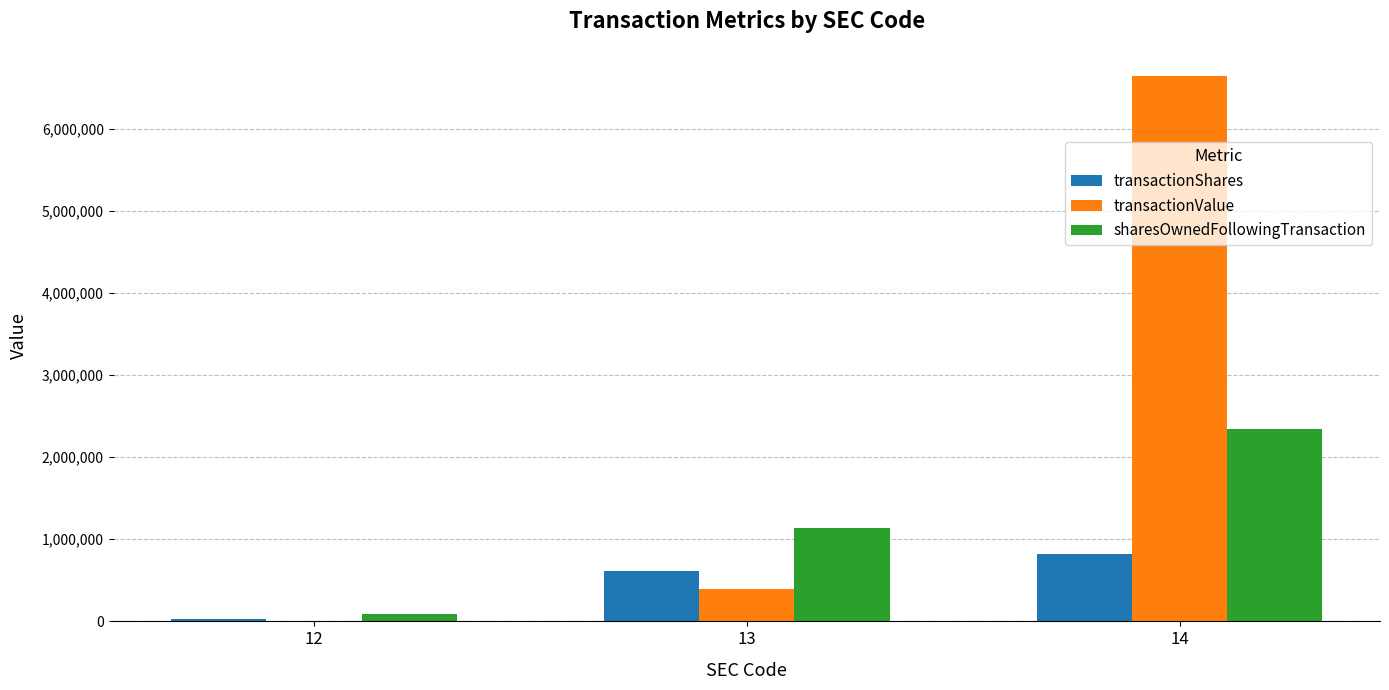

Is it true that sharesOwnedFollowingTransaction equals 2345405 at 14?

True